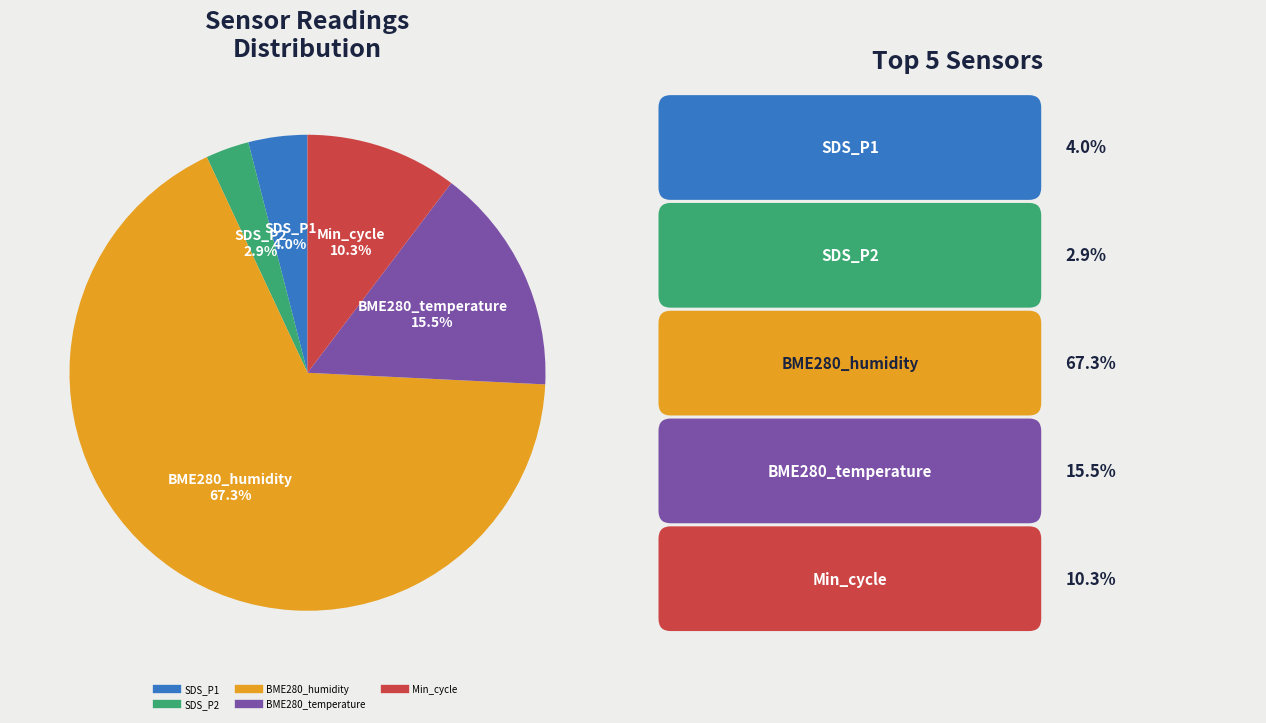

What is the ratio of the value at BME280_humidity to the value at Min_cycle?

6.5